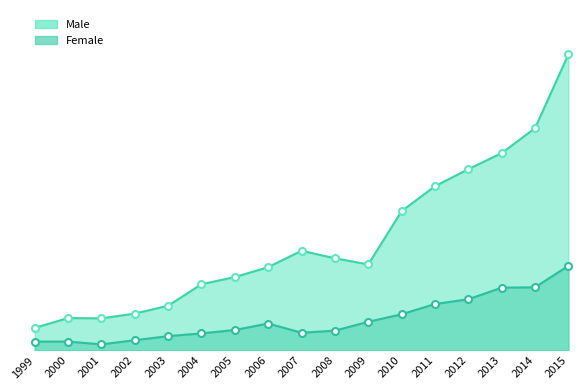

Rank the series by their average value, from highest to lowest.

Male, Female